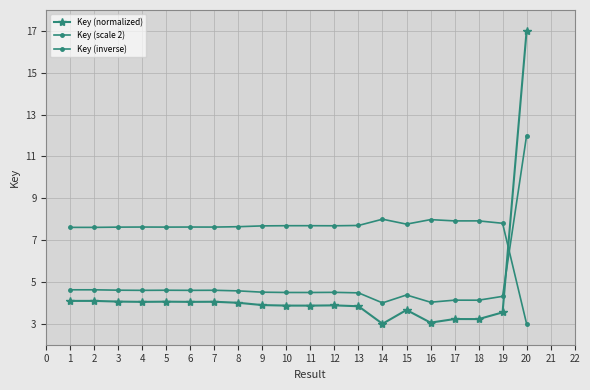

What is the difference between the Key (normalized) values at 18 and 12?

0.7